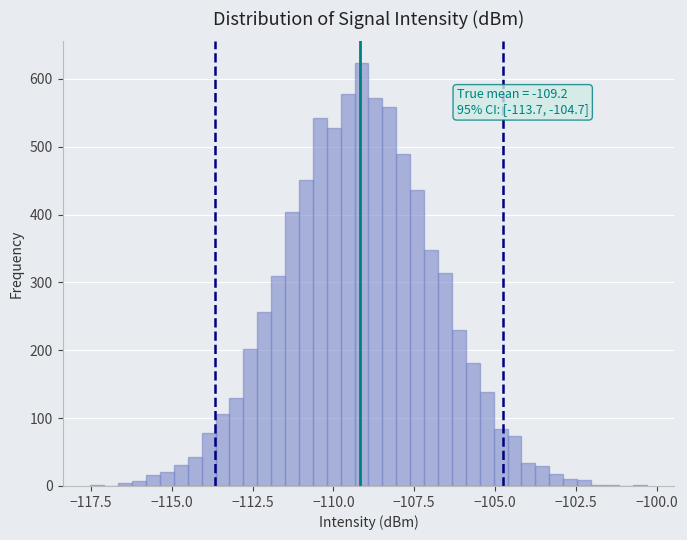

Around what value on the x-axis is the tallest bar? Give the approximate position of its centre, as read against the axis.

-109.0